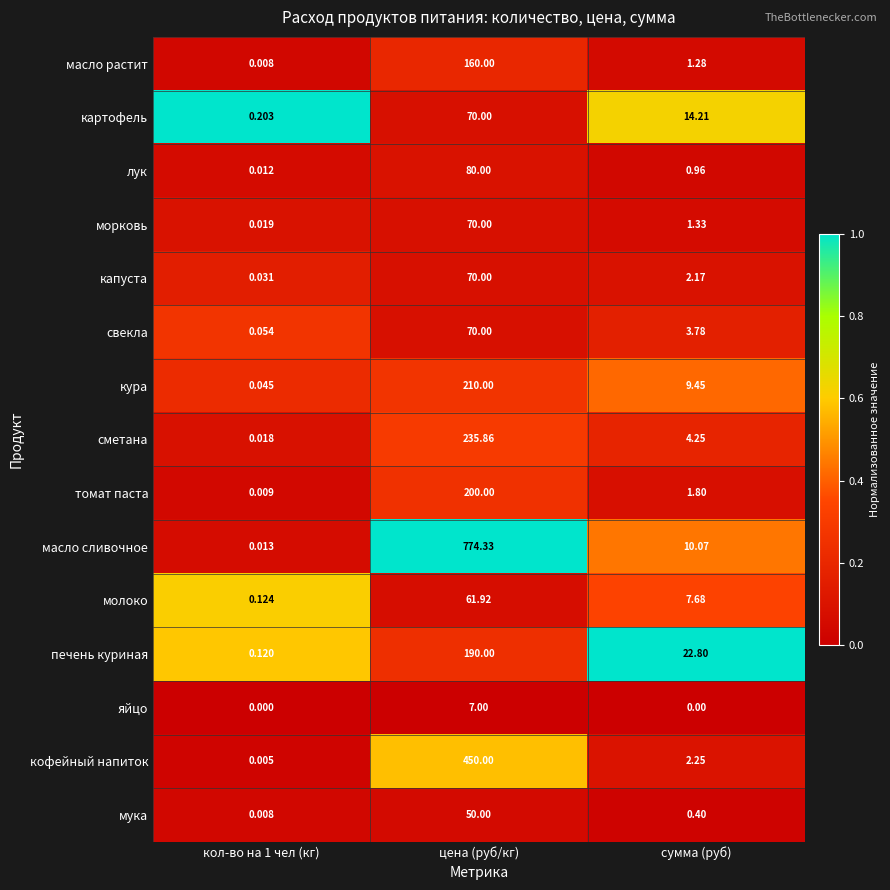

Between кол-во на 1 чел (кг) and сумма (руб), which series saw the biggest shift?

печень куриная